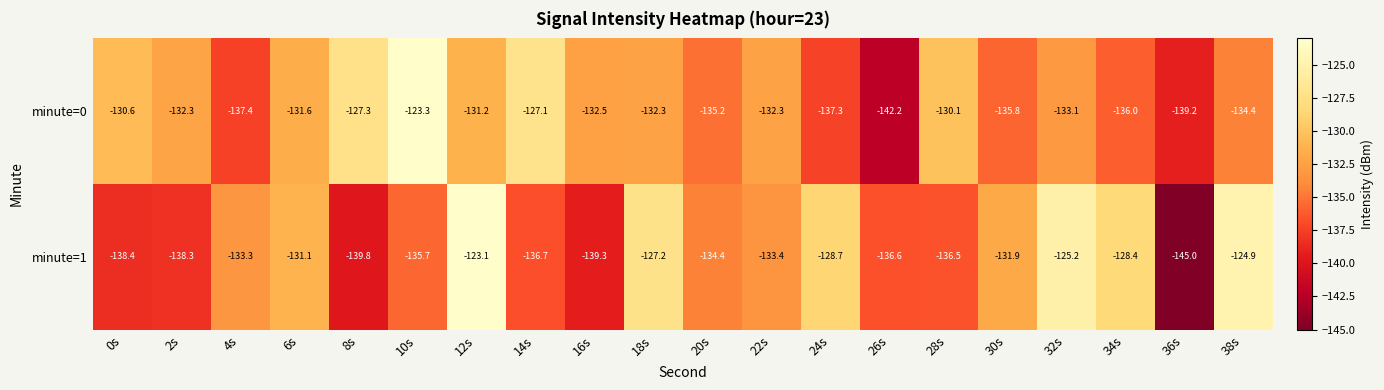

Rank the series at 32s from lowest to highest value.

minute=0, minute=1